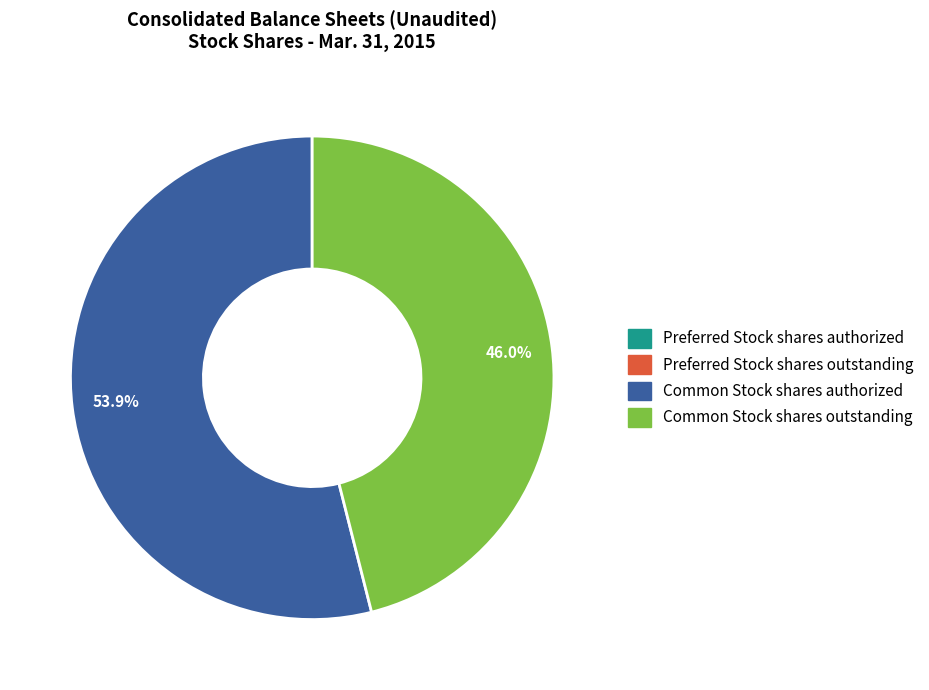

Is it true that Common Stock shares outstanding is 53% of the pie?

False